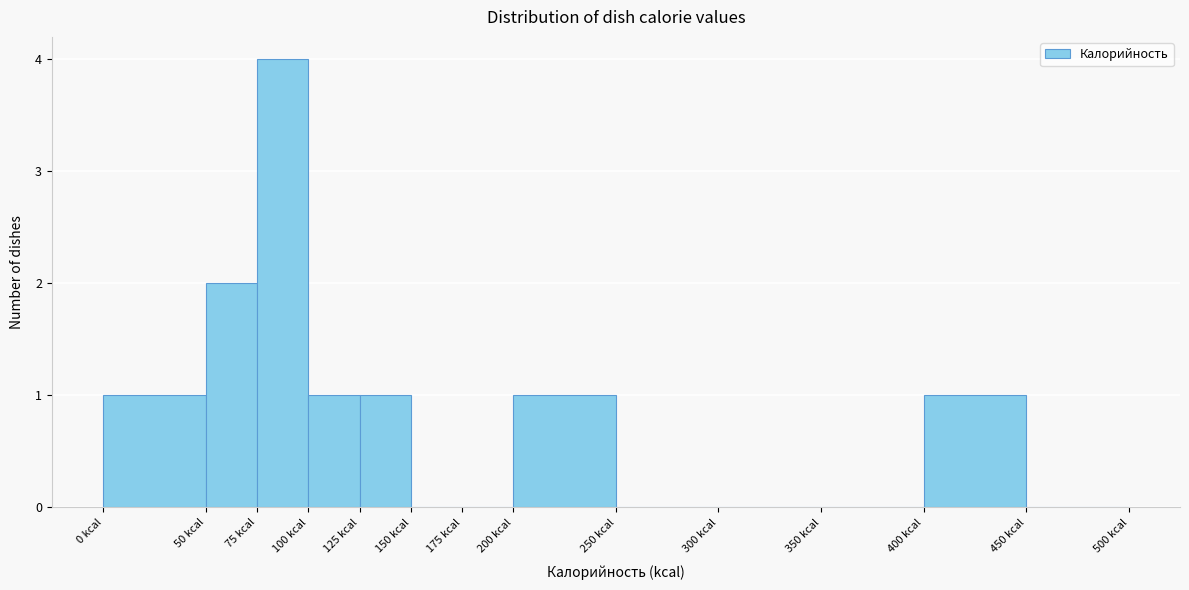

What is the height of the bar covering 200 to 250 on the x-axis? The values are not printed on the chart, so give them approximately, as read against the axis.

1